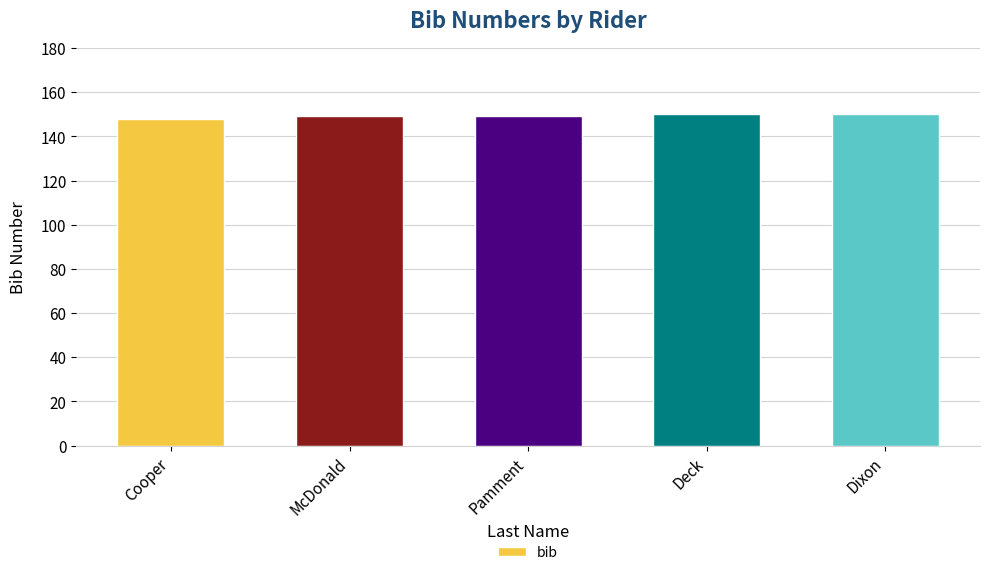

Count the number of categories in the chart.

5